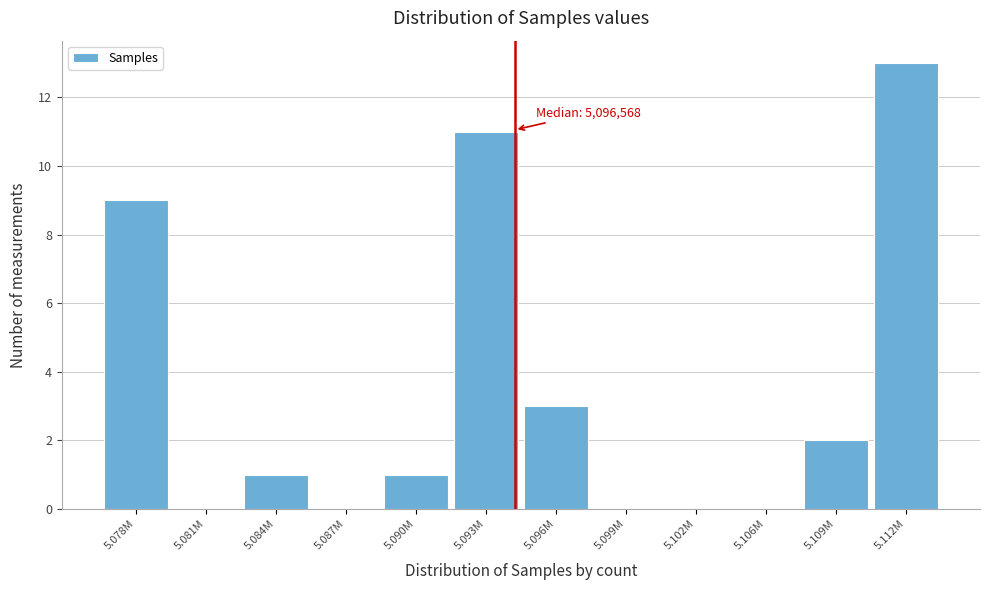

Reading left to right, what are all the values shown in this chart?

5.078M=9	5.081M=0	5.084M=1	5.087M=0	5.090M=1	5.093M=11	5.096M=3	5.099M=0	5.102M=0	5.106M=0	5.109M=2	5.112M=13